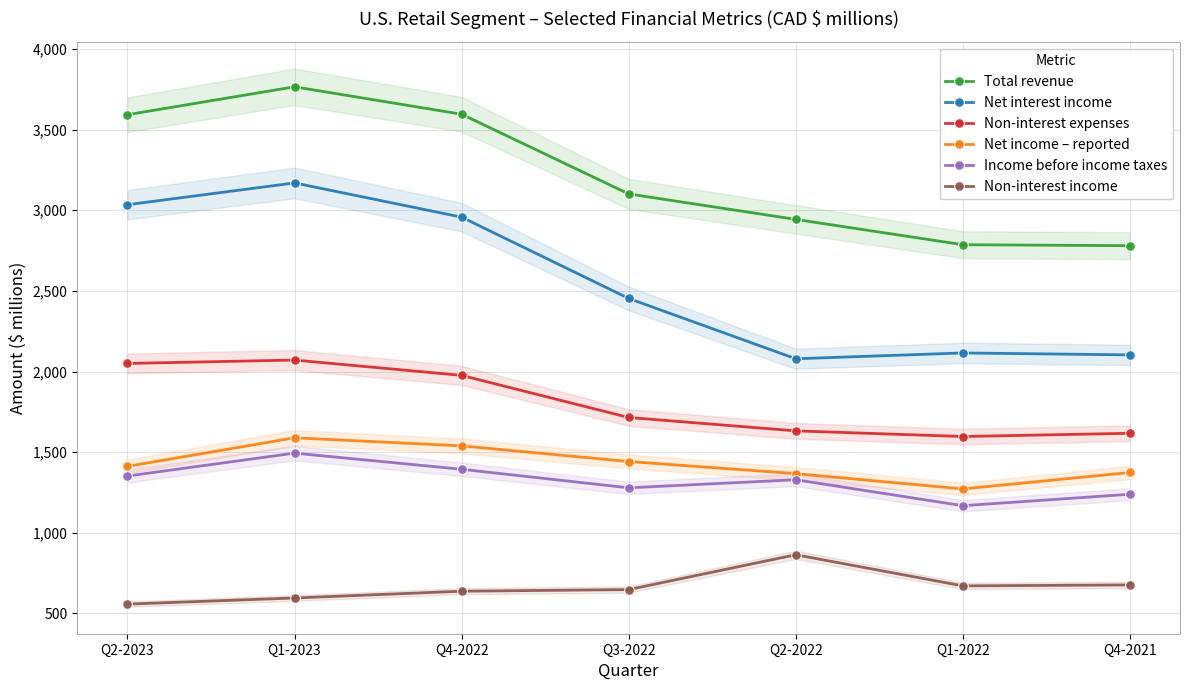

At which label does Total revenue first exceed 3101?

Q2-2023